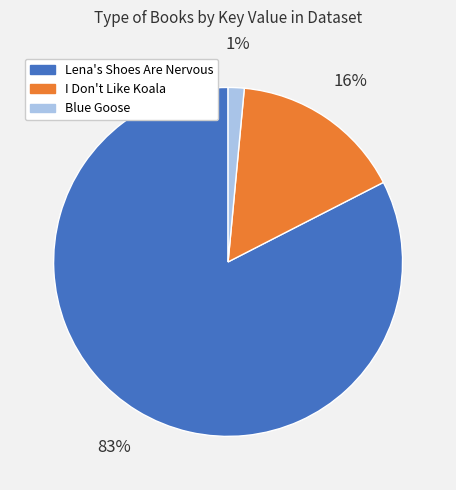

Is I Don't Like Koala the majority of the pie?

No